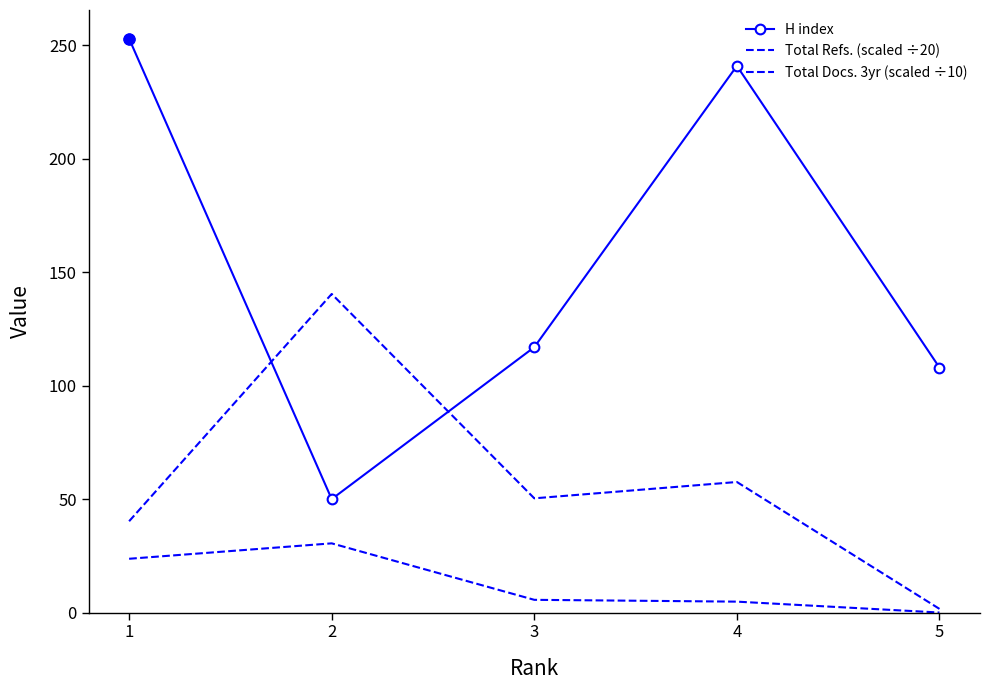

The Total Docs. 3yr (scaled ÷10) series shows 4.8 at 4. True or false?

True